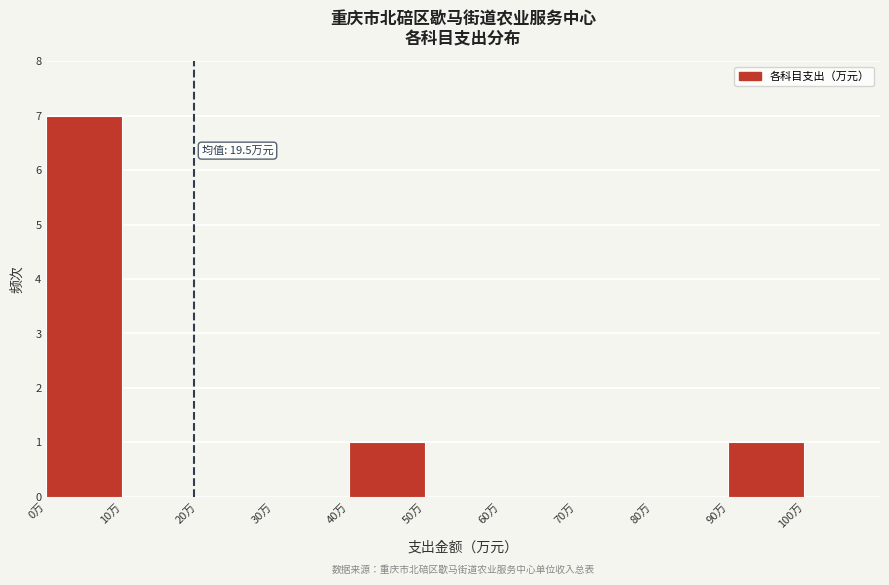

Which range on the x-axis has the tallest bar?

0 to 10